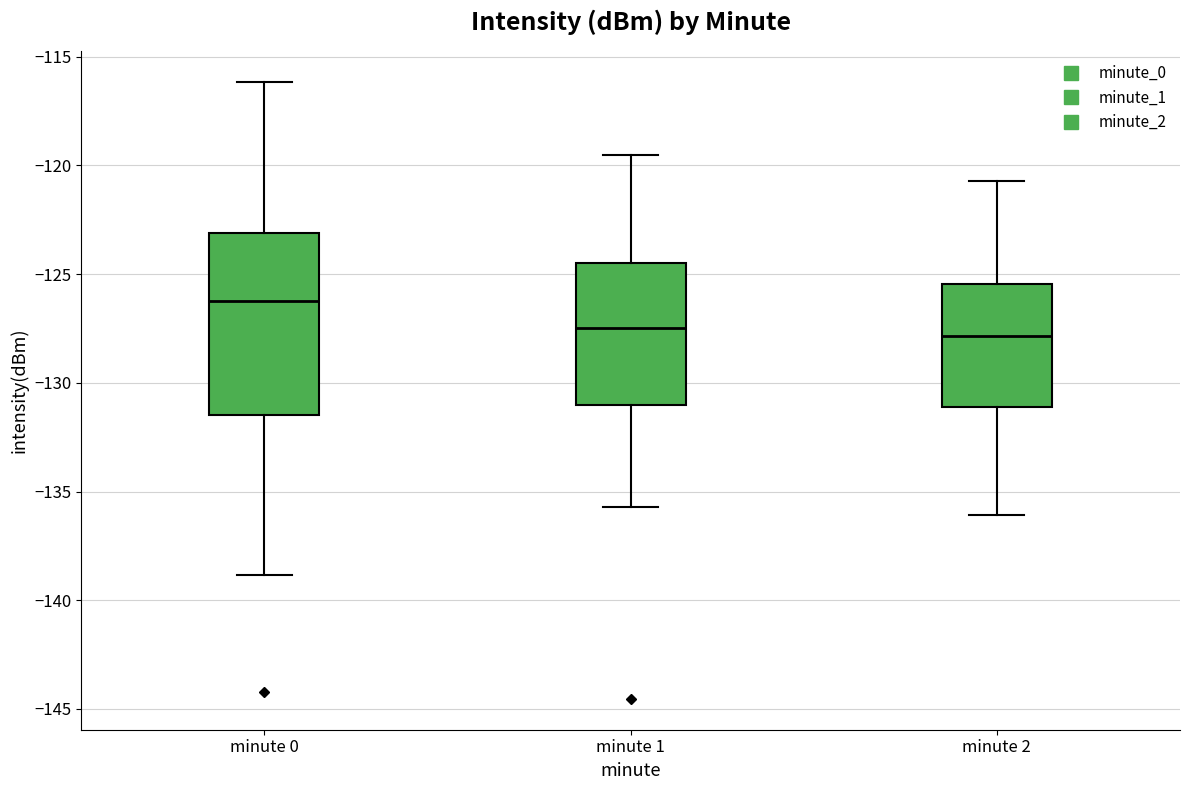

Reading left to right, transcribe this box plot: for each box, give where its median line is, the range the box spans, and where its two whiskers end, as read against the y-axis. The values are not printed on the chart, so give them approximately, as read against the axis.

minute 0: median -126.5, box -131.5 to -123.0, whiskers -139.0 to -116.0
minute 1: median -127.5, box -131.0 to -124.5, whiskers -135.5 to -119.5
minute 2: median -128.0, box -131.0 to -125.5, whiskers -136.0 to -120.5